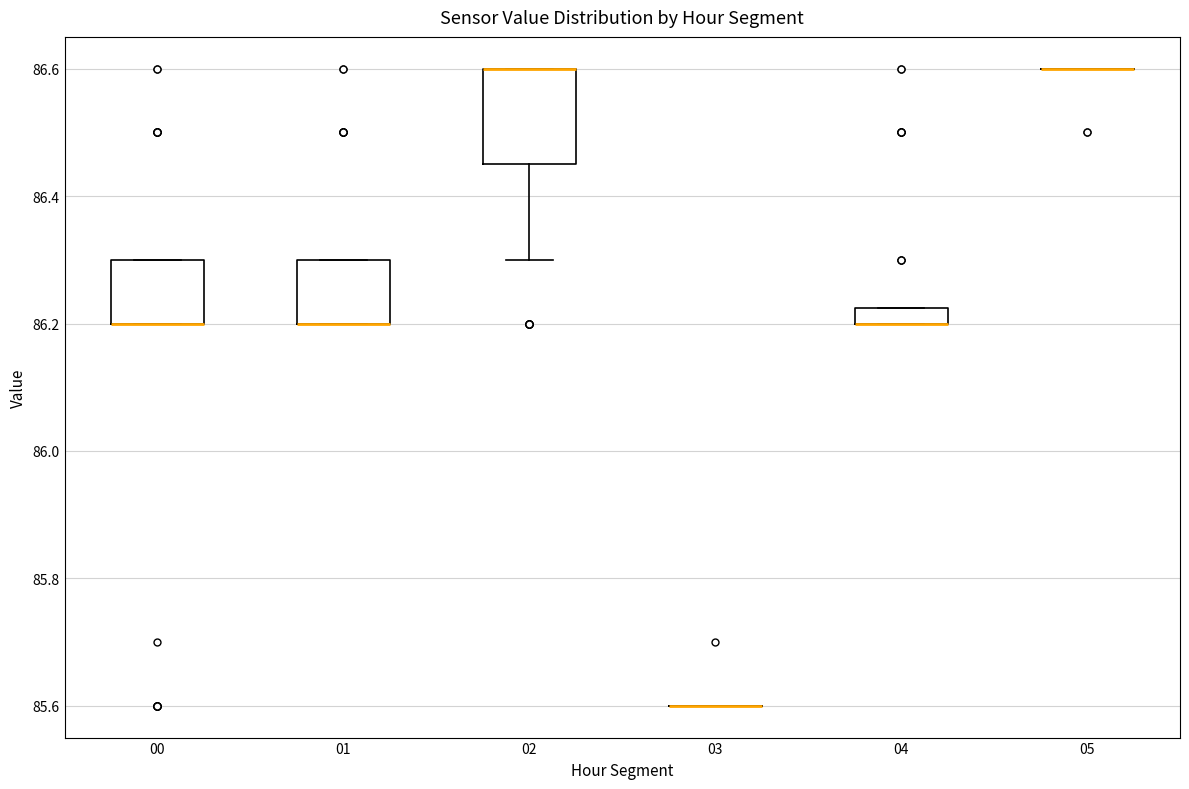

Where is the lower edge of the box at x = 02 on the y-axis? The values are not printed on the chart, so give them approximately, as read against the axis.

86.46